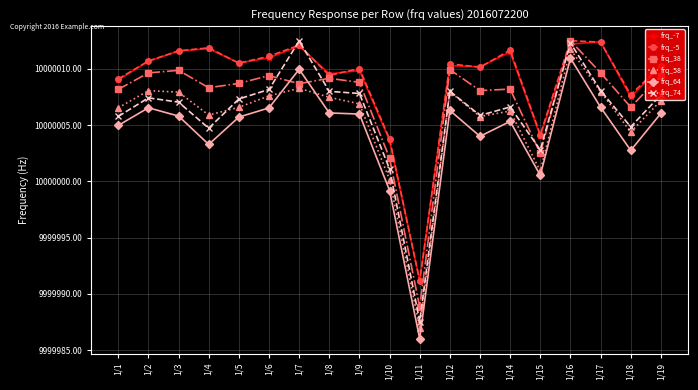

At which category is the sum across all series the highest?

1/16